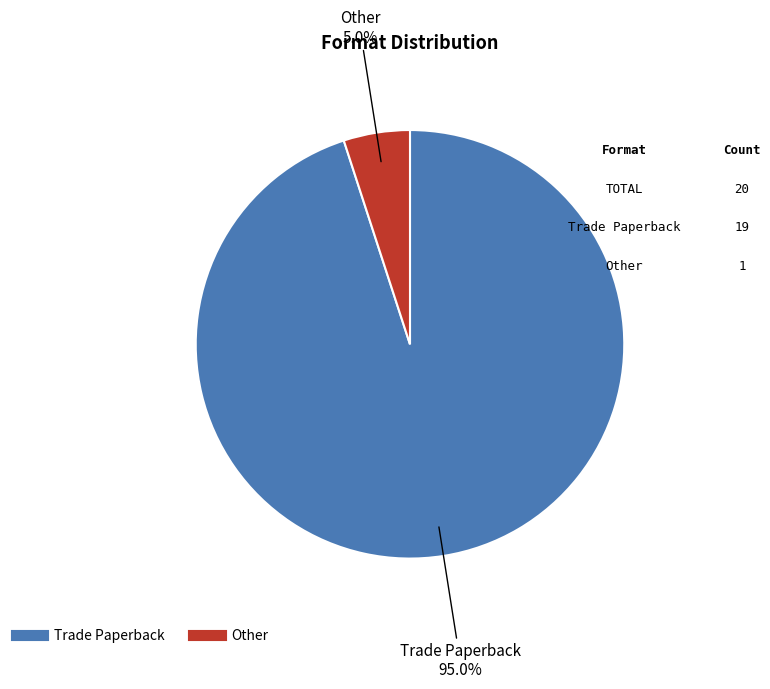

Rank the categories by value from highest to lowest.

Trade Paperback, Other